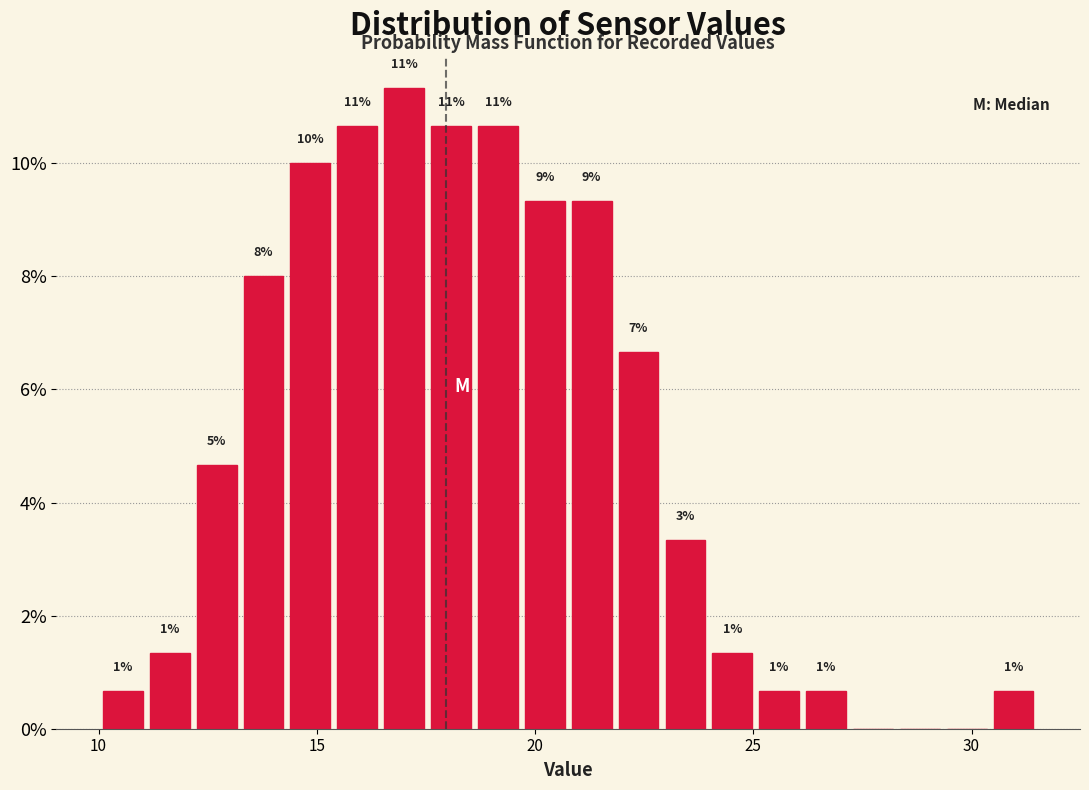

Read against the x-axis, roughly where is the centre of the tallest bar?

17.0